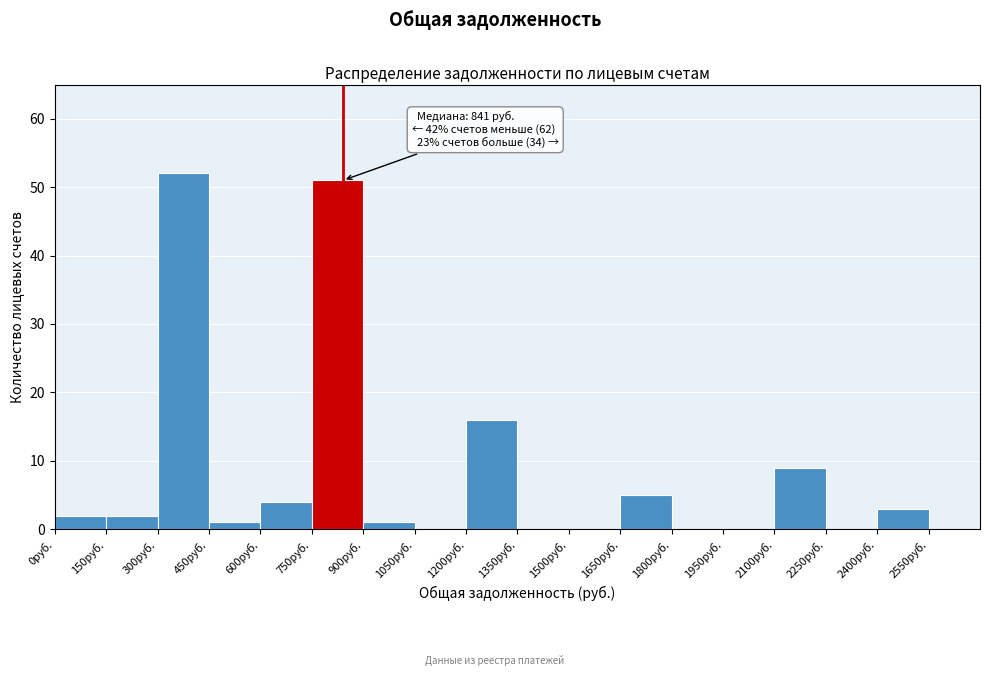

Which range on the x-axis has the tallest bar?

300 to 450